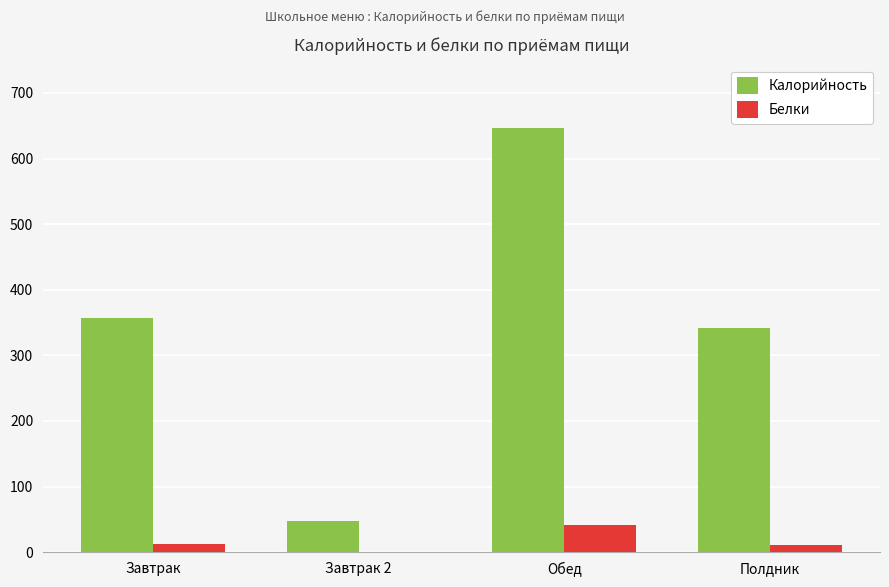

What is the maximum value shown in the chart?

646.3